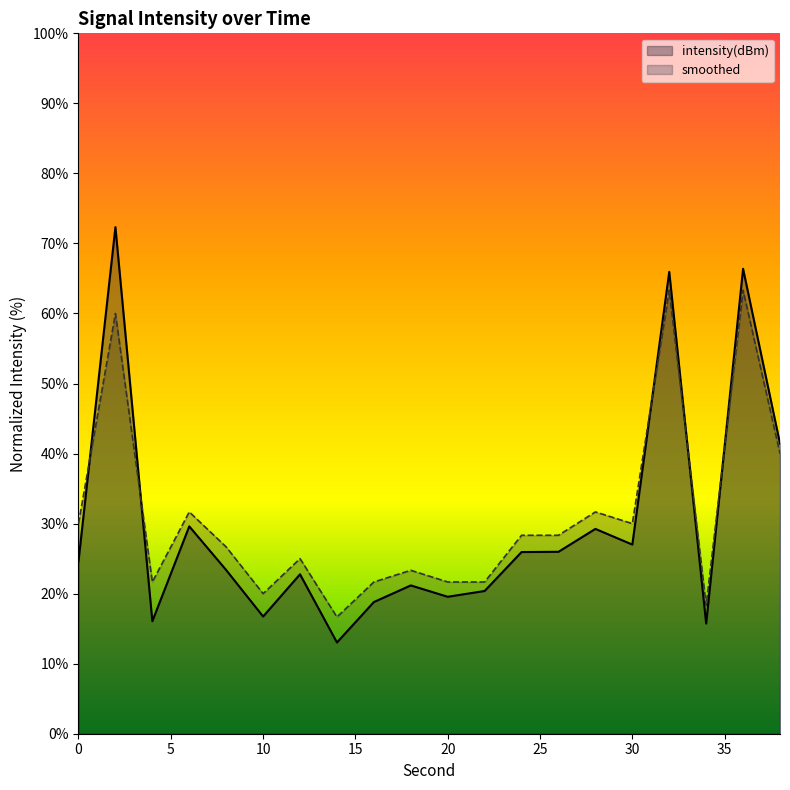

What is the spread (max minus min) of values at 30?

3.0